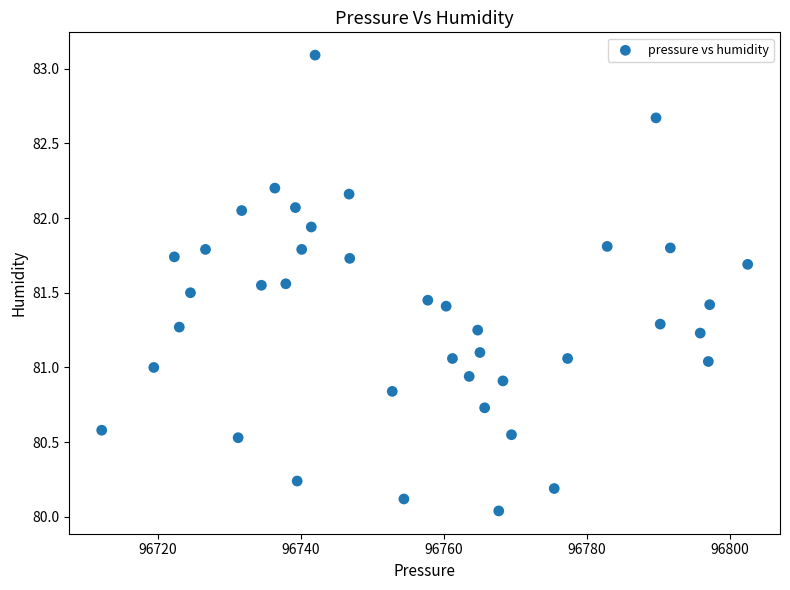

What is the range of X values (max minus min)?

90.2